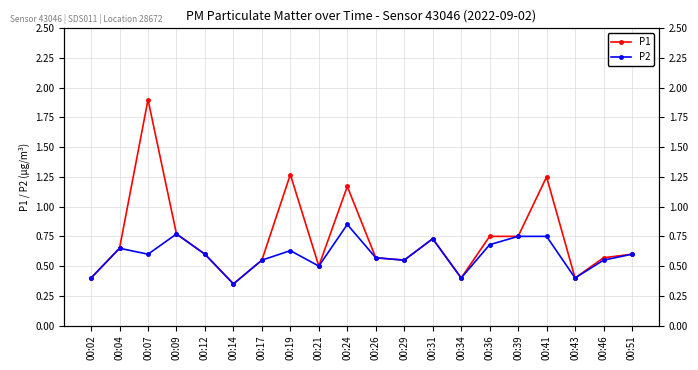

How many P1 values are between 0 and 1?

16